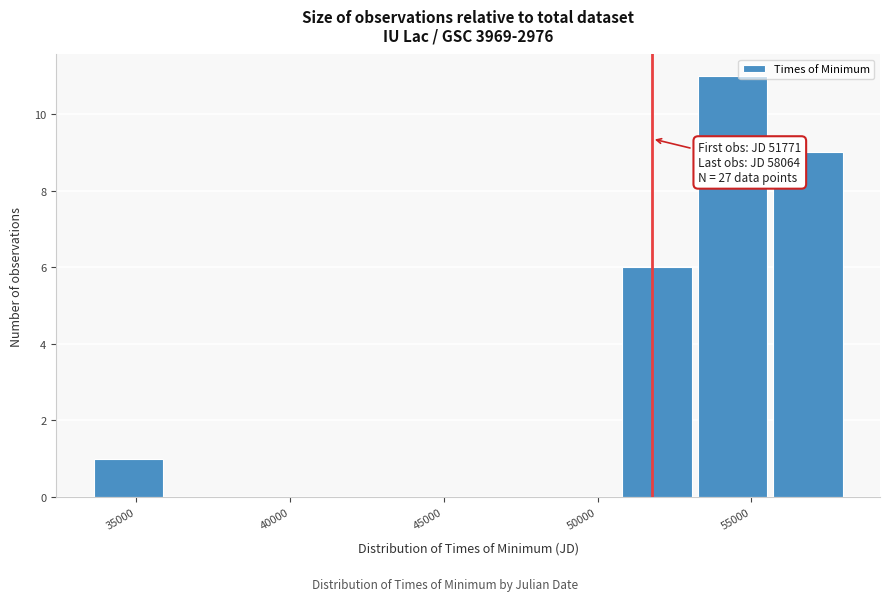

Which range on the x-axis has the tallest bar?

53000 to 55500